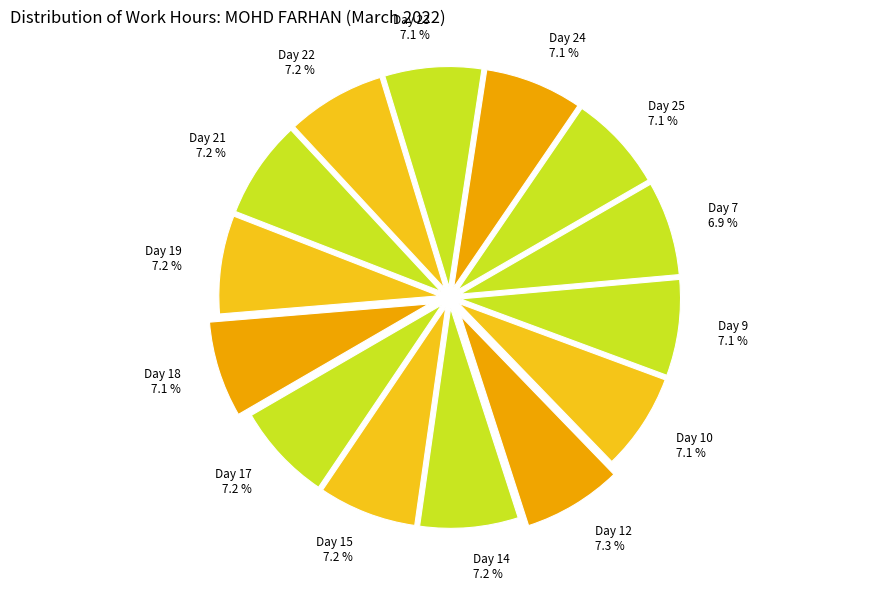

Is the sum of Day 24 and Day 14 greater than half?

No